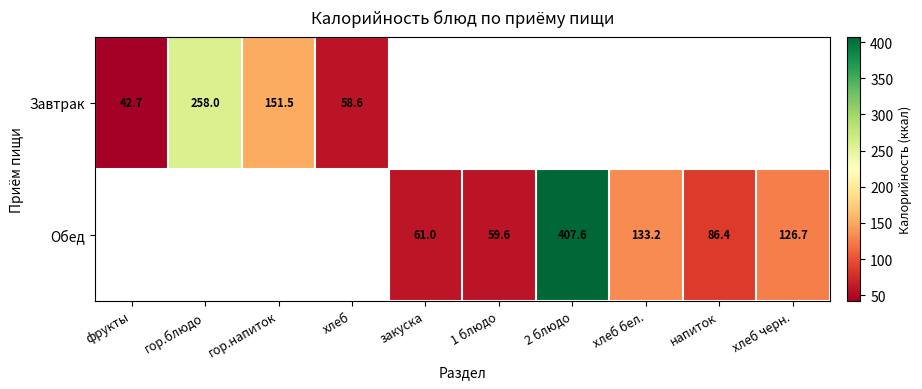

What is the maximum value shown in the chart?

407.6